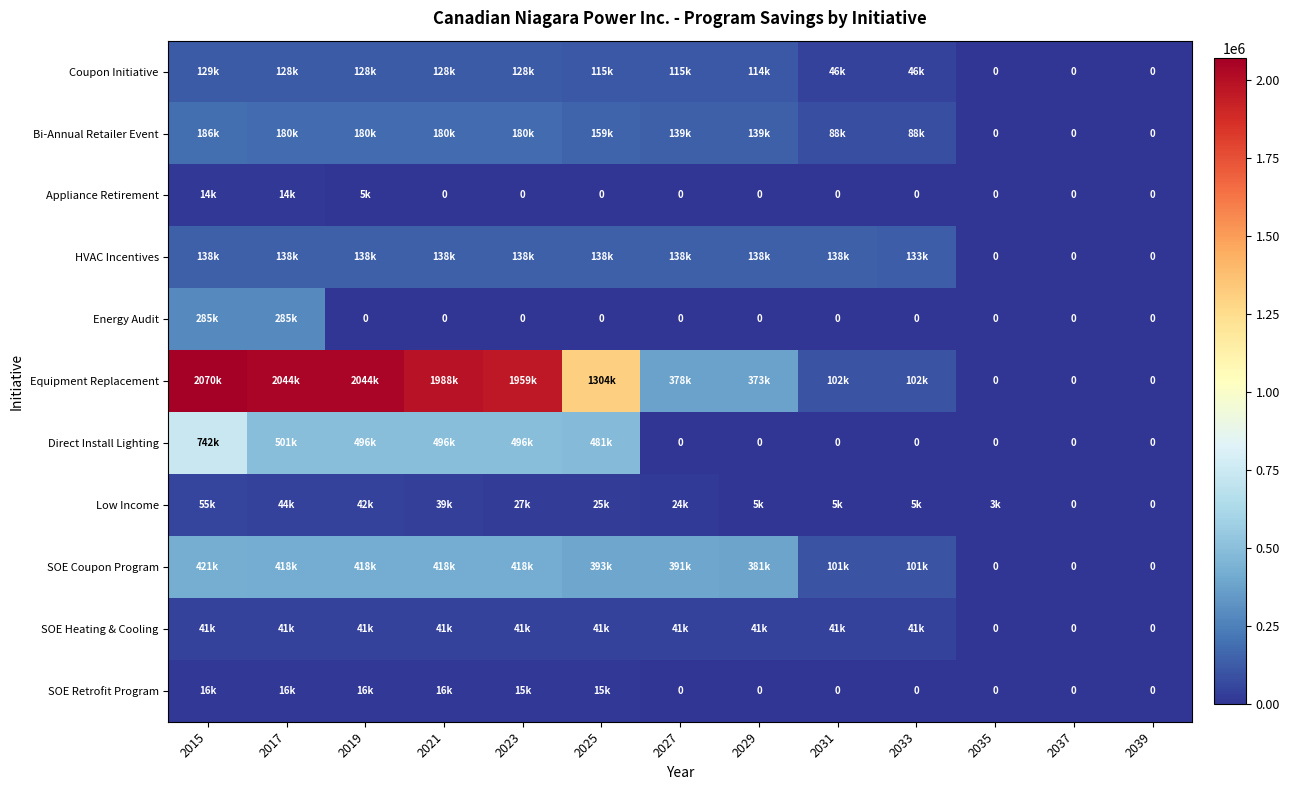

What value does the SOE Coupon Program series have at 2029, to the nearest 50?

381250